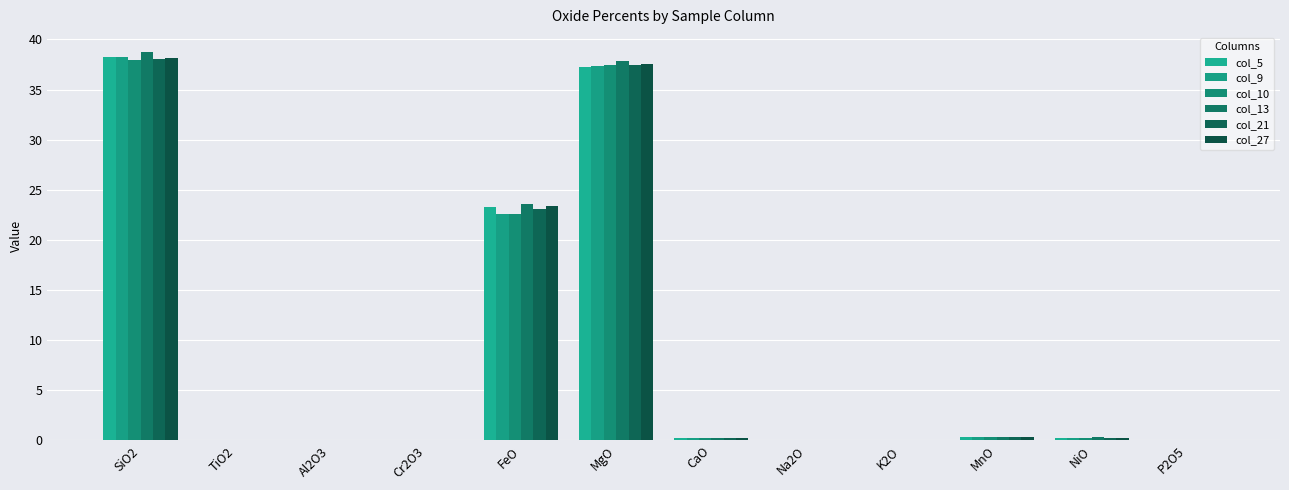

Is it true that col_9 equals 0.0 at Cr2O3?

True